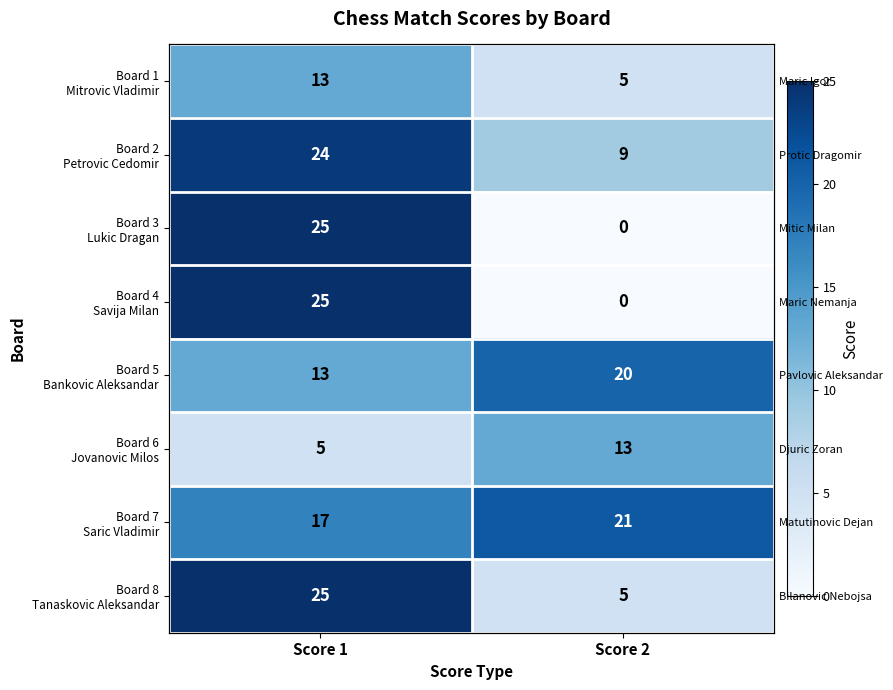

The value of Board 4 Savija Milan at Score 1 is 25. True or false?

True